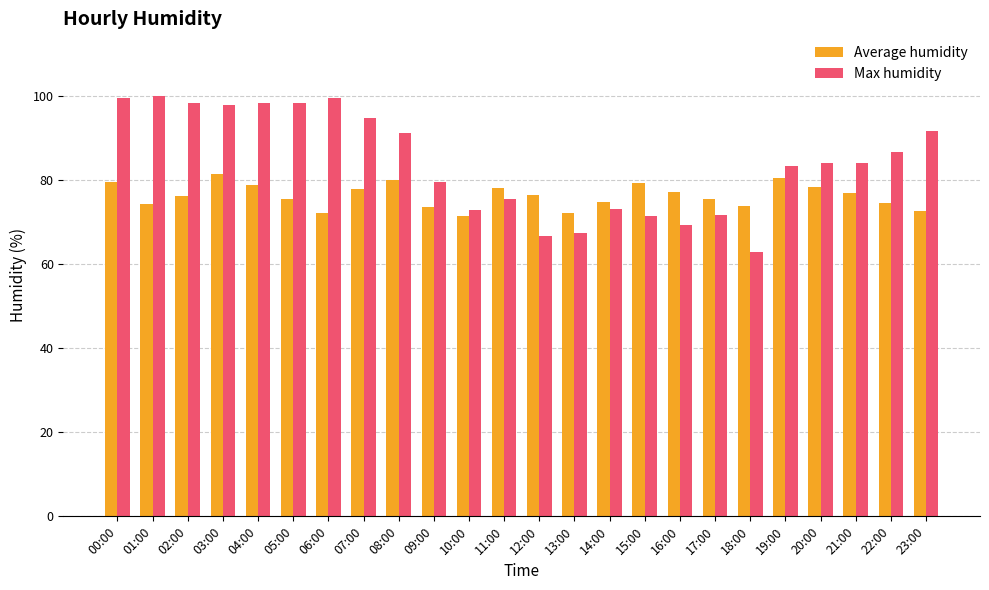

Rank the series at 23:00 from highest to lowest value.

Max humidity, Average humidity